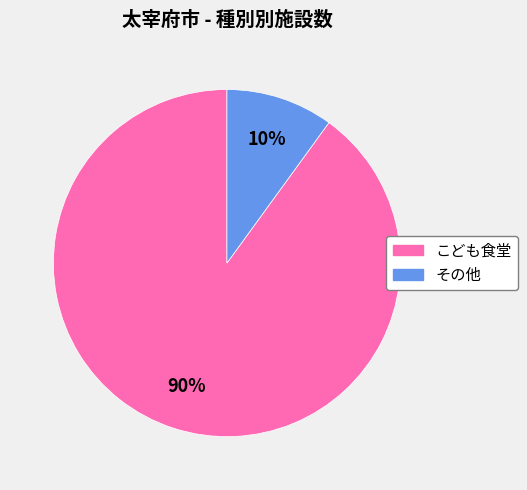

What is the smallest slice in the pie chart?

その他